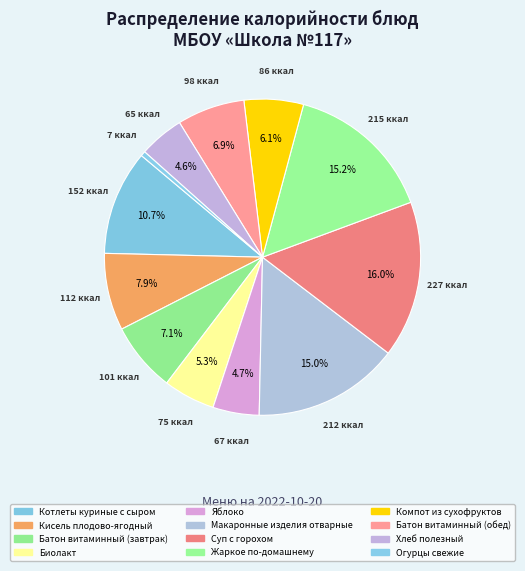

What is the total percentage of Котлеты куриные с сыром and Яблоко?

15.5%